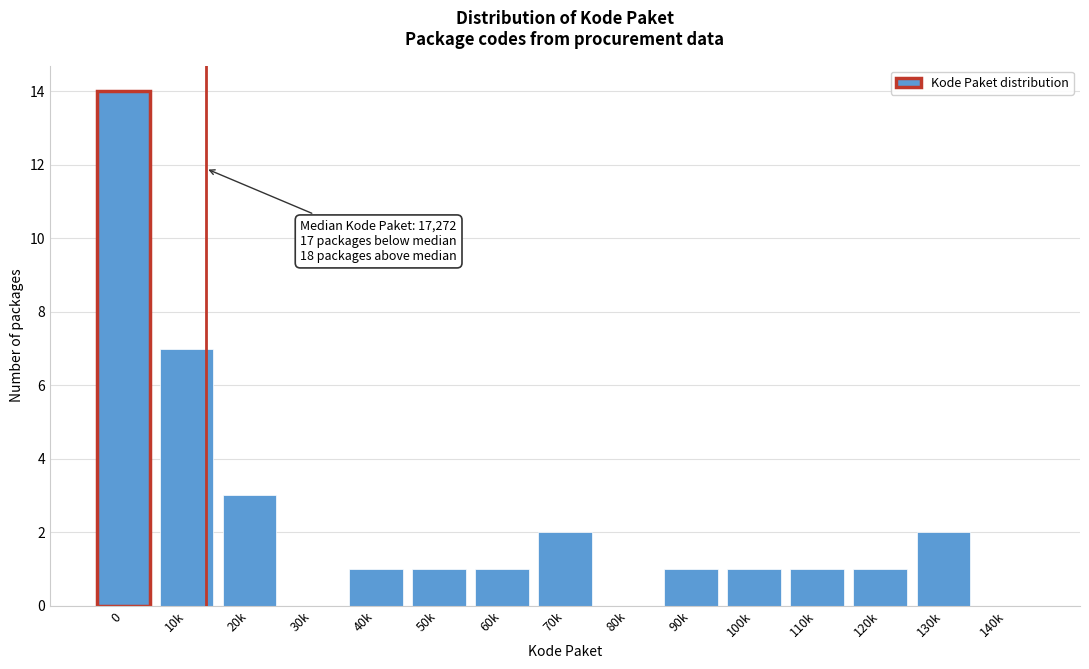

Reading right to left, list all the values displayed in this chart.

140k=0	130k=2	120k=1	110k=1	100k=1	90k=1	80k=0	70k=2	60k=1	50k=1	40k=1	30k=0	20k=3	10k=7	0=14